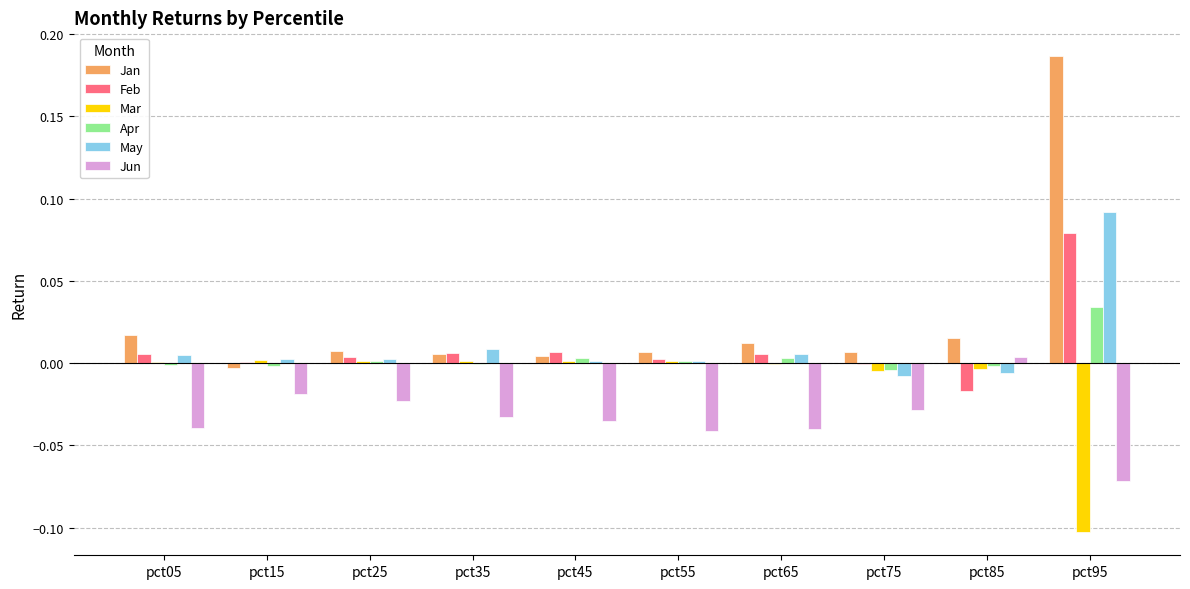

What are all the series names shown in the legend?

Jan, Feb, Mar, Apr, May, Jun